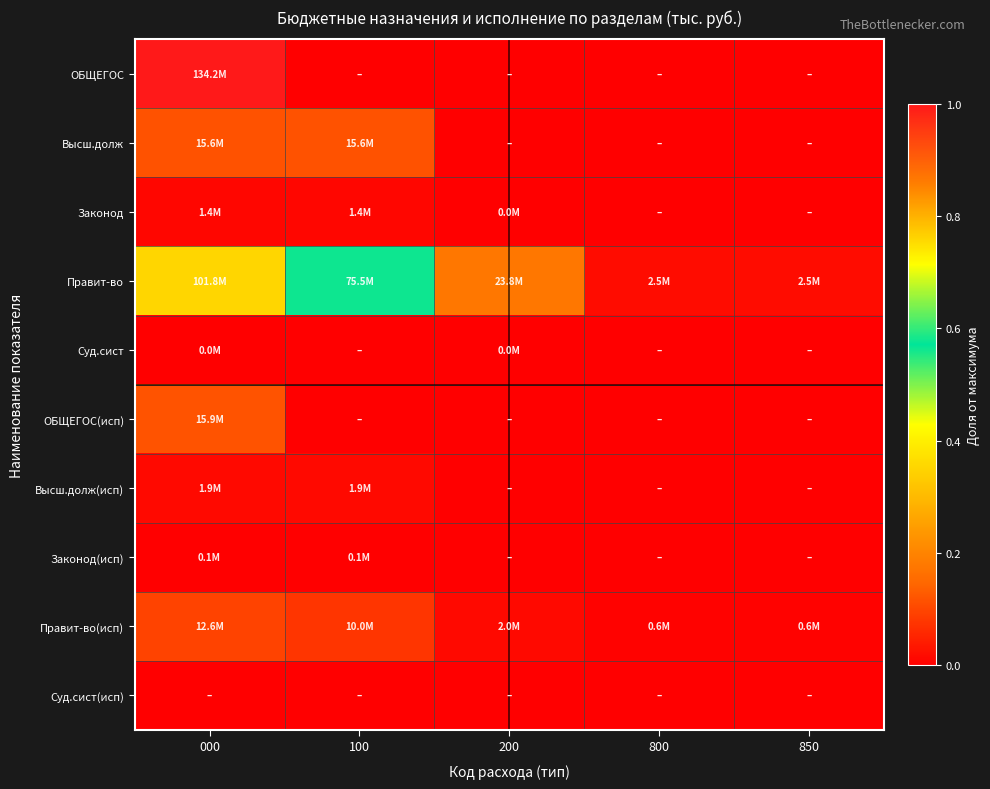

Reading left to right, extract all data points from this chart.

ОБЩЕГОС: 000=1.0	100=0.0	200=0.0	800=0.0	850=0.0
Высш.долж: 000=0.1	100=0.1	200=0.0	800=0.0	850=0.0
Законод: 000=0.0	100=0.0	200=0.0	800=0.0	850=0.0
Правит-во: 000=0.8	100=0.6	200=0.2	800=0.0	850=0.0
Суд.сист: 000=0.0	100=0.0	200=0.0	800=0.0	850=0.0
ОБЩЕГОС(исп): 000=0.1	100=0.0	200=0.0	800=0.0	850=0.0
Высш.долж(исп): 000=0.0	100=0.0	200=0.0	800=0.0	850=0.0
Законод(исп): 000=0.0	100=0.0	200=0.0	800=0.0	850=0.0
Правит-во(исп): 000=0.1	100=0.1	200=0.0	800=0.0	850=0.0
Суд.сист(исп): 000=0.0	100=0.0	200=0.0	800=0.0	850=0.0